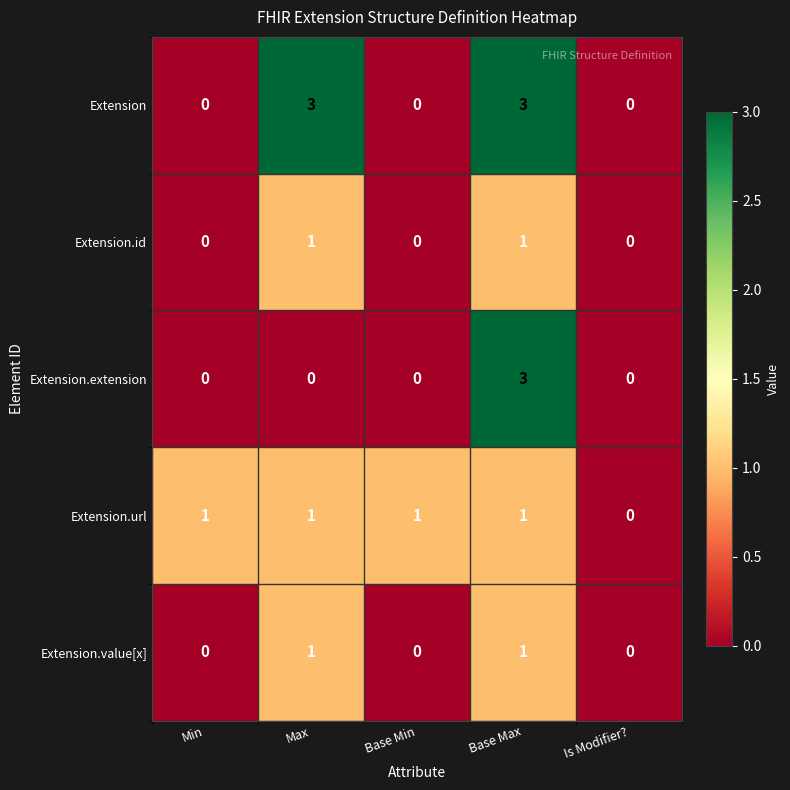

The value of Extension at Base Max is 4. True or false?

False